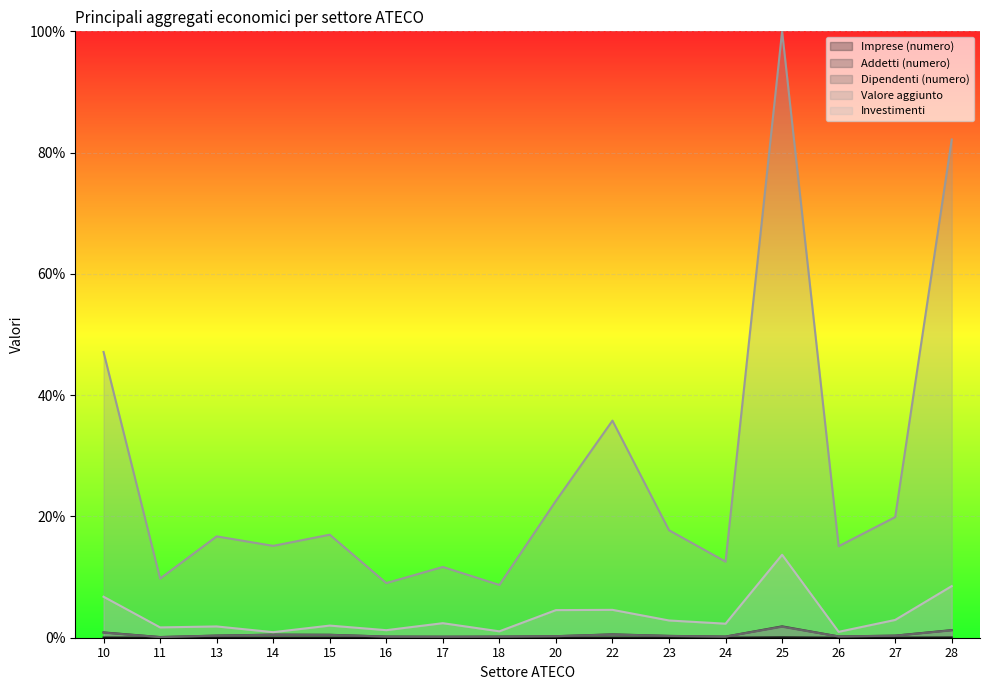

What is the value of the Dipendenti (numero) point at the 6th from the left?

0.2